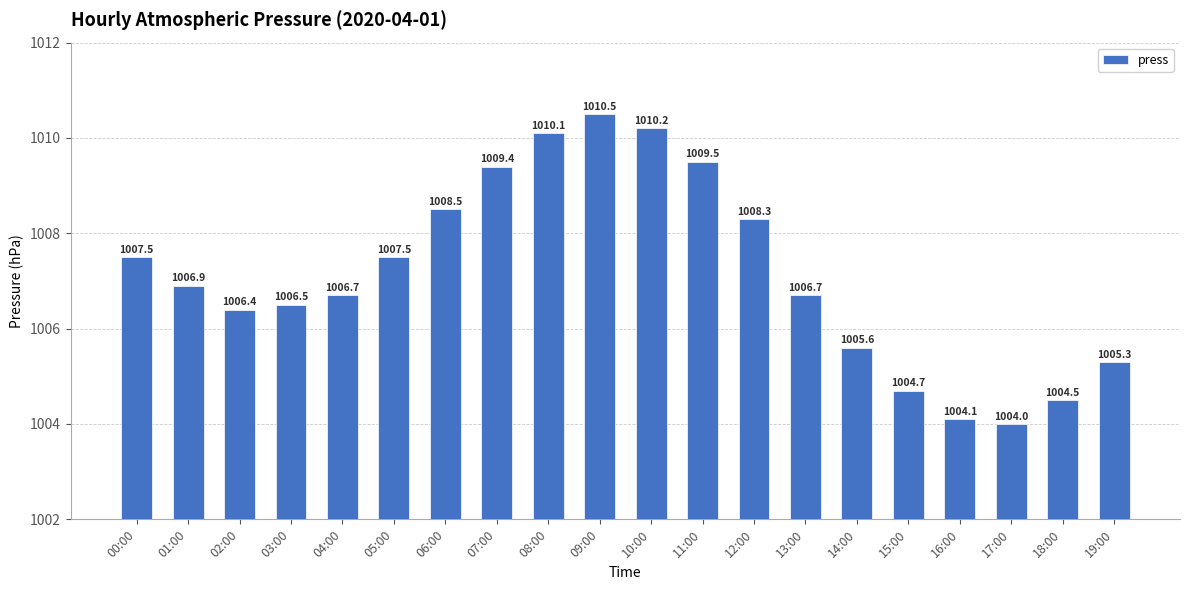

What is the minimum value shown in the chart?

1004.0